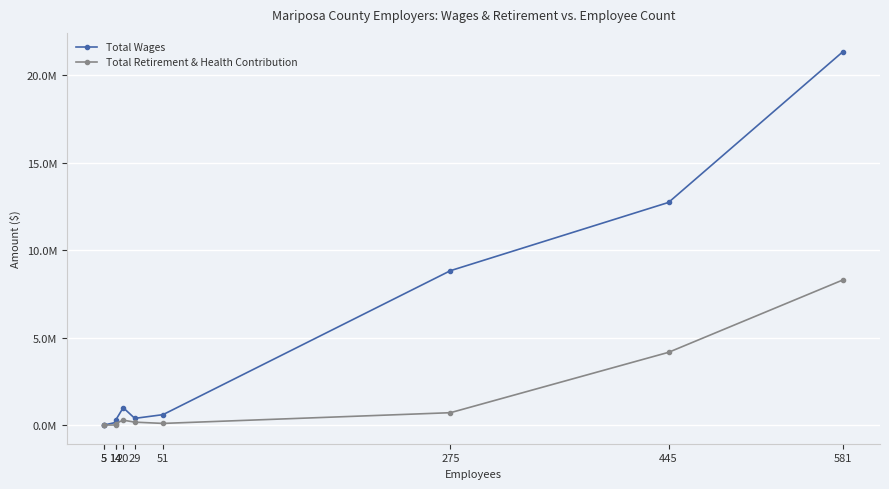

Which has a higher value, 51 or 14?

51